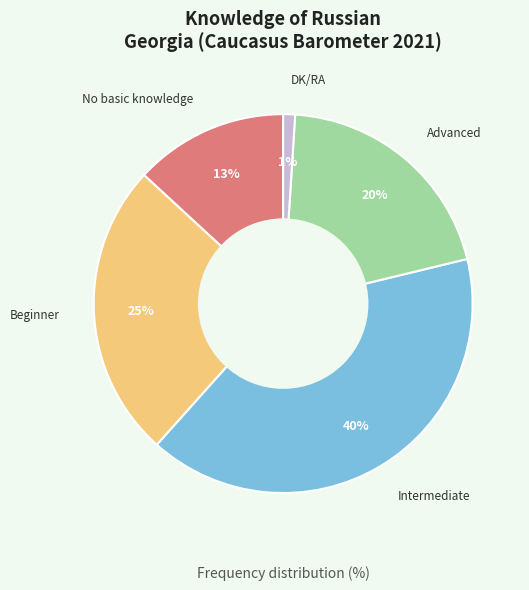

Is there a majority slice in this chart?

No